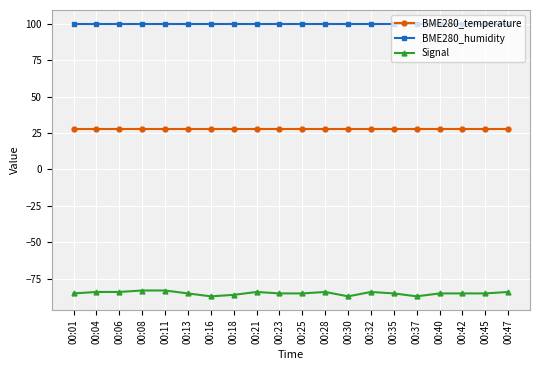

The BME280_humidity series shows 100 at 00:30. True or false?

True